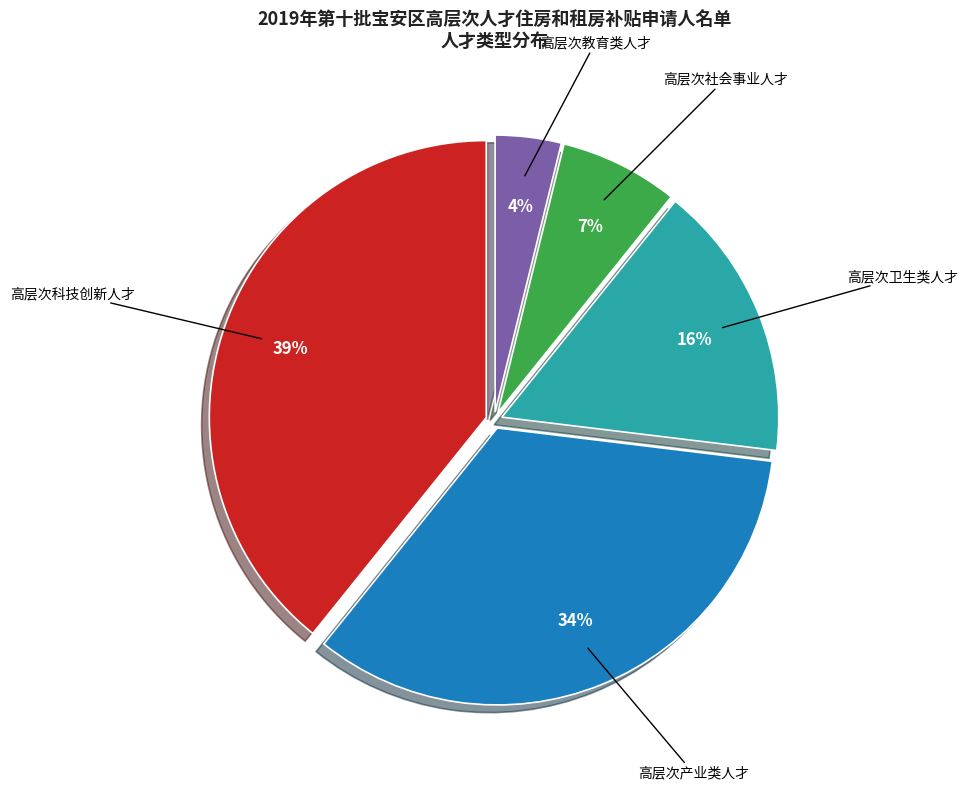

How many slices are in this pie chart?

5